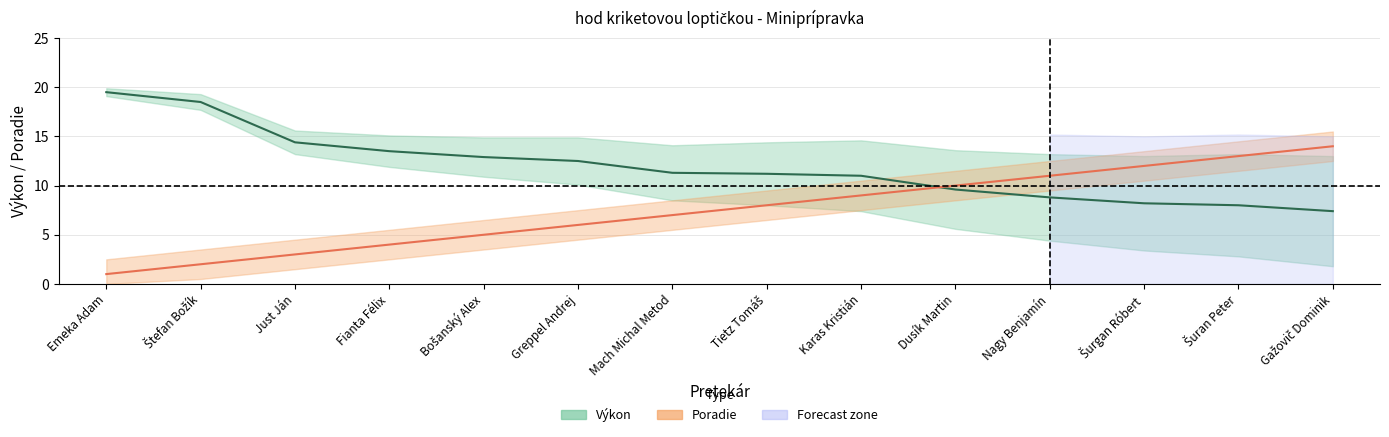

Is the value of Poradie at Karas Kristián greater than the value of Výkon at Šurgan Róbert?

Yes